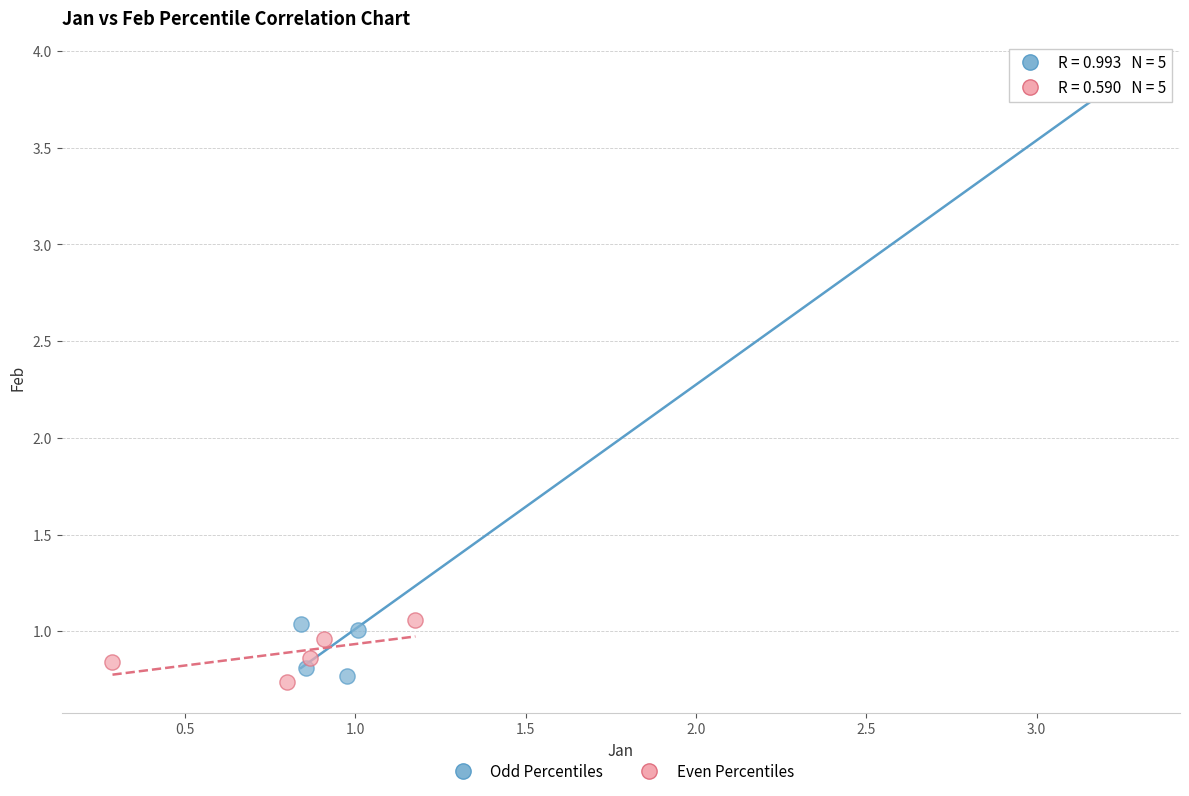

Which series contains the highest Y value?

Odd Percentiles